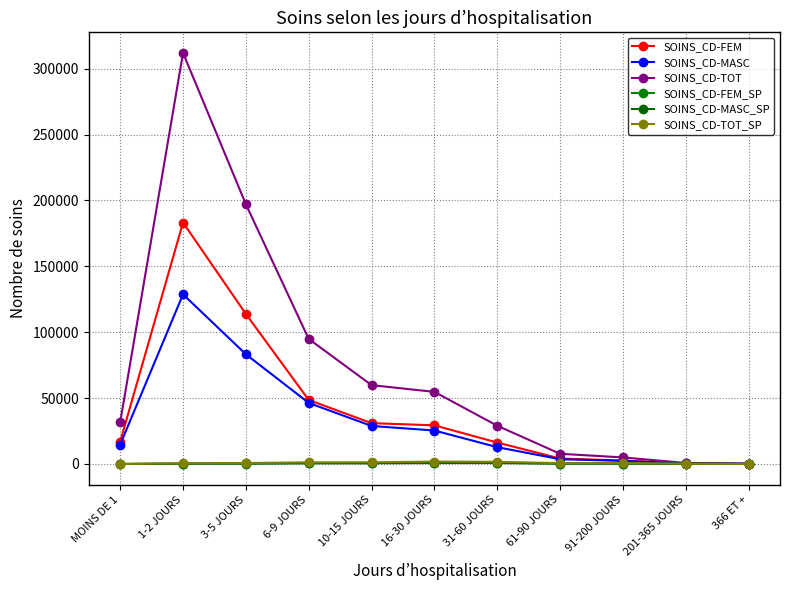

Which series has the widest spread of values?

SOINS_CD-TOT